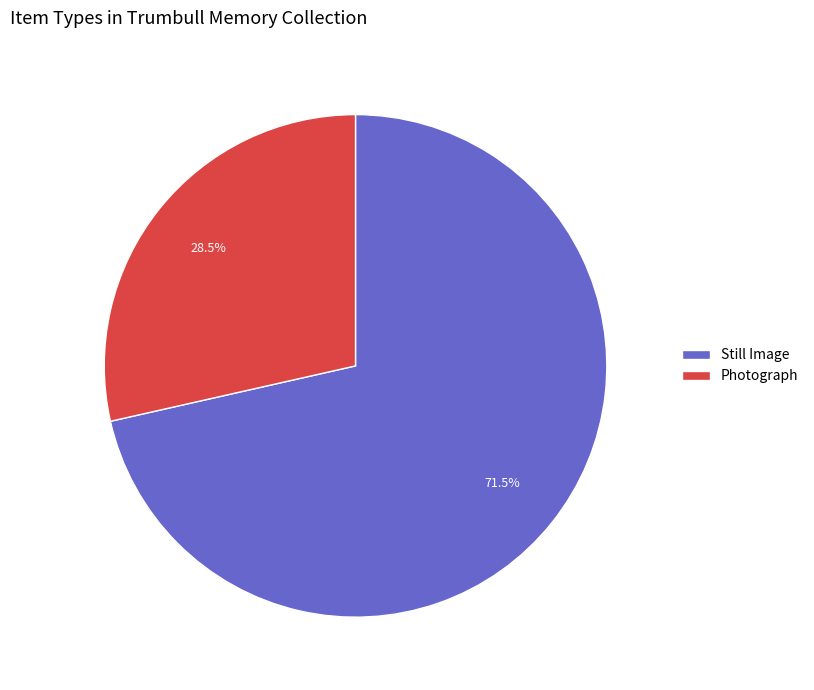

Combined, what portion of the pie is Still Image and Photograph?

100.0%